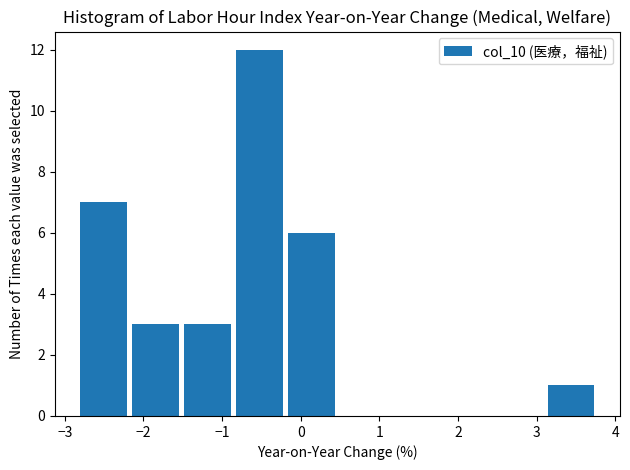

Reading left to right, list every bar in this chart as the range it spans on the x-axis followed by its height. Neither the bar edges nor the heights are printed on the chart, so give them approximately, as read against the axes.

-2.80 to -2.14: 7
-2.14 to -1.48: 3
-1.48 to -0.82: 3
-0.82 to -0.16: 12
-0.16 to 0.50: 6
0.50 to 1.16: 0
1.16 to 1.82: 0
1.82 to 2.48: 0
2.48 to 3.14: 0
3.14 to 3.80: 1